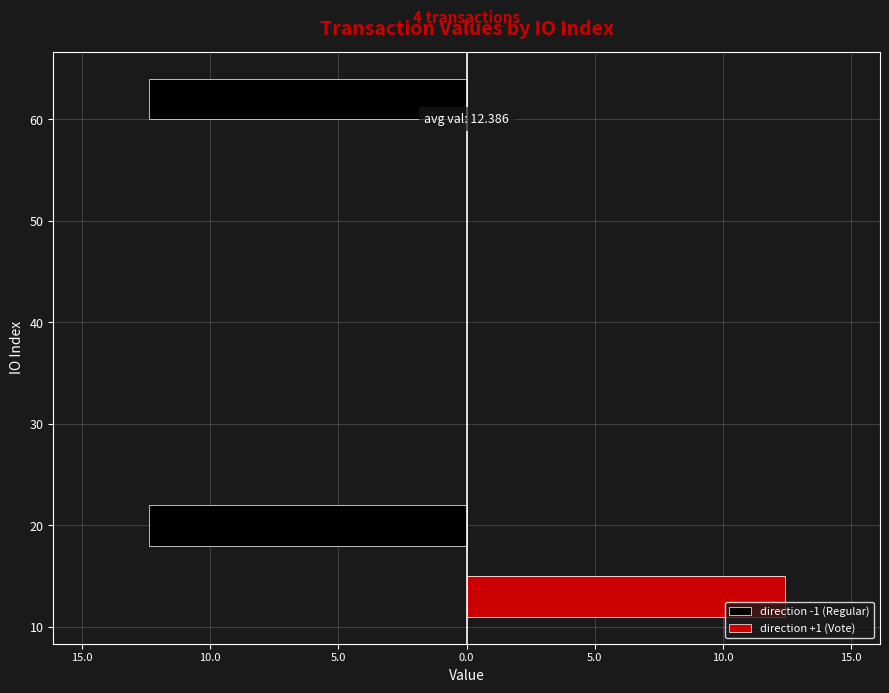

Rank the series by their average value, from highest to lowest.

direction +1 (Vote), direction -1 (Regular)